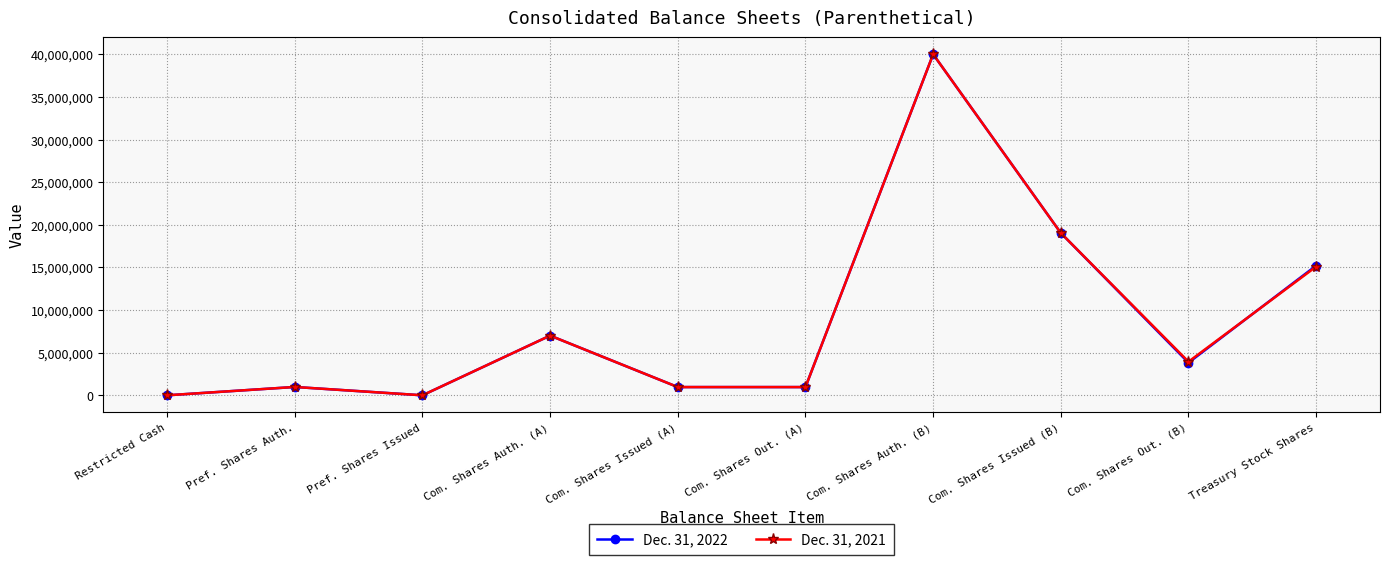

What is the sum of all Dec. 31, 2021 values?

87977782